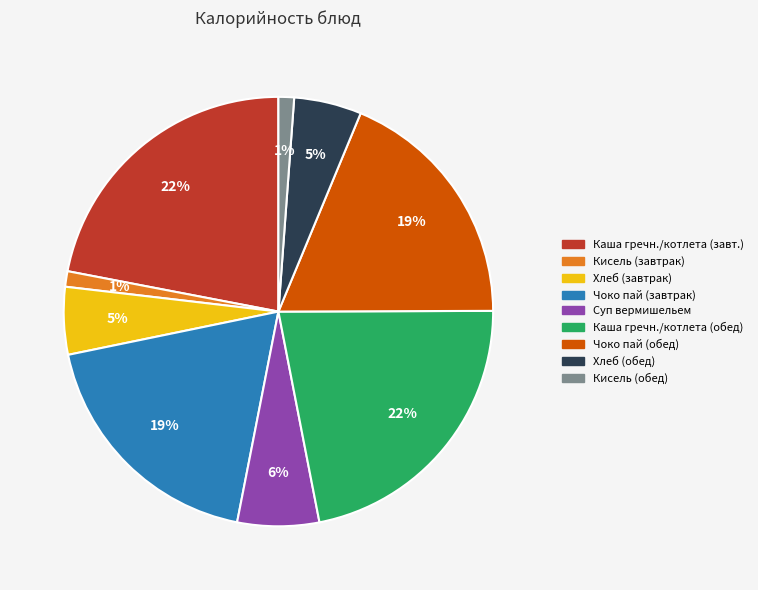

How many segments does this pie chart have?

9